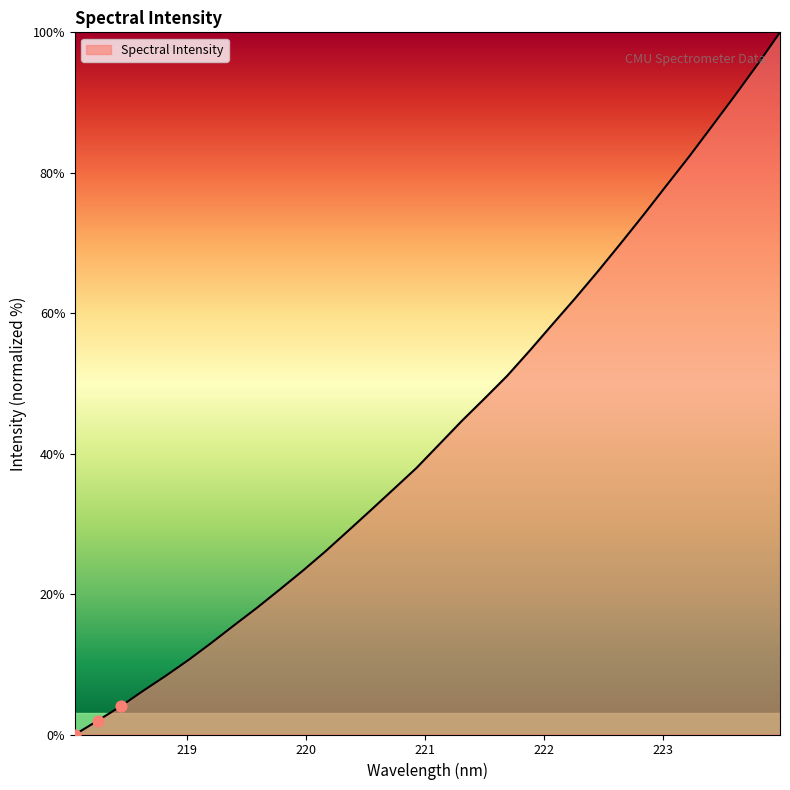

What is the maximum value shown in the chart?

100.0